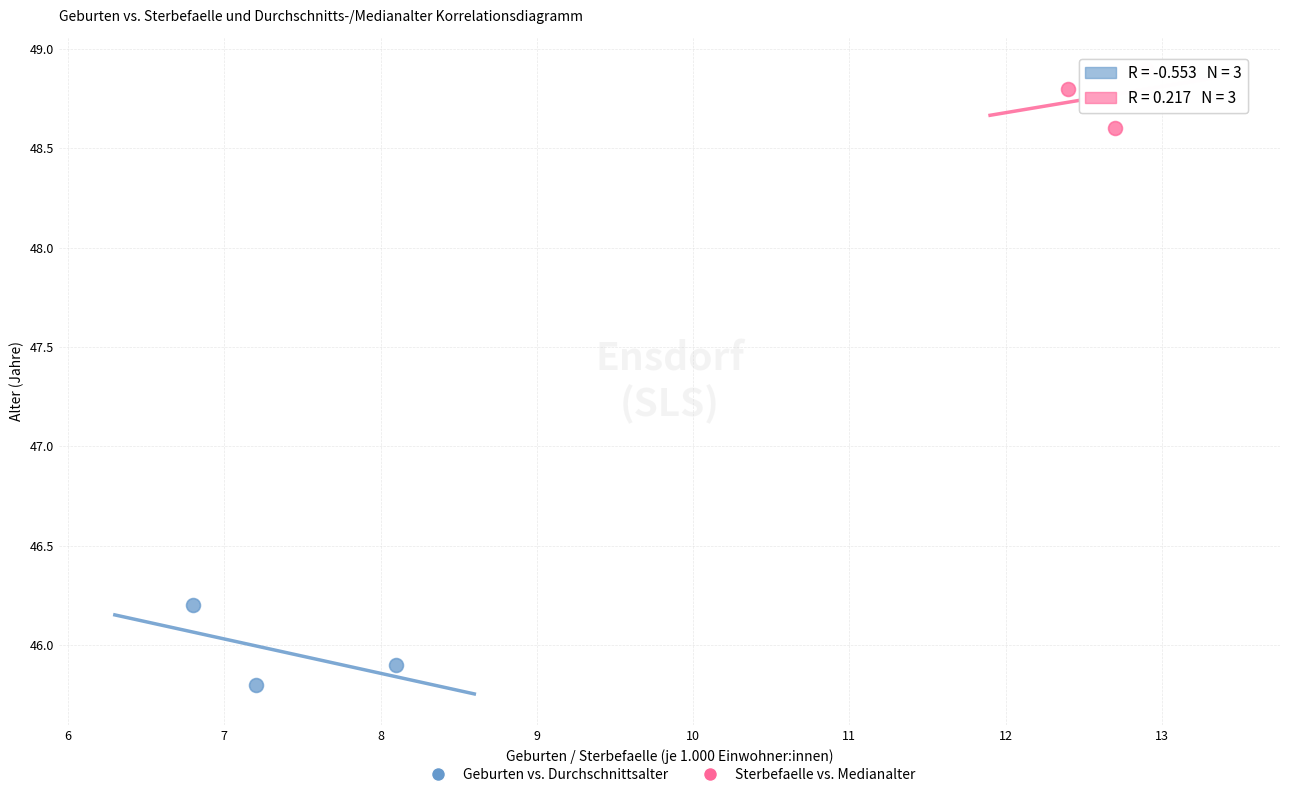

Which series reaches the maximum Y coordinate?

Sterbefaelle vs. Medianalter